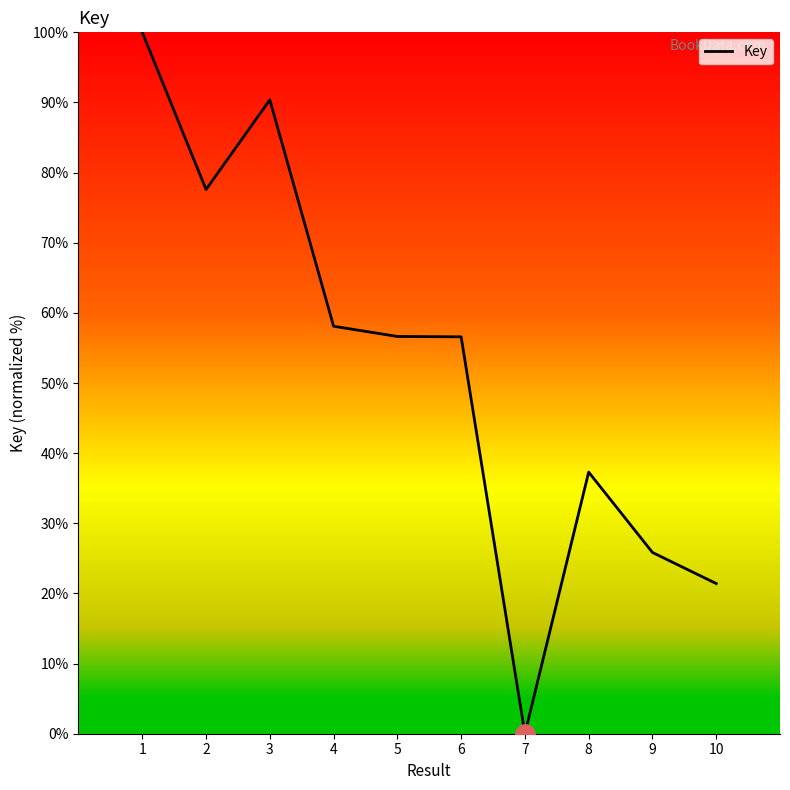

Reading left to right, list all the values displayed in this chart.

100.0	77.6	90.4	58.1	56.6	56.6	0.0	37.3	25.8	21.4